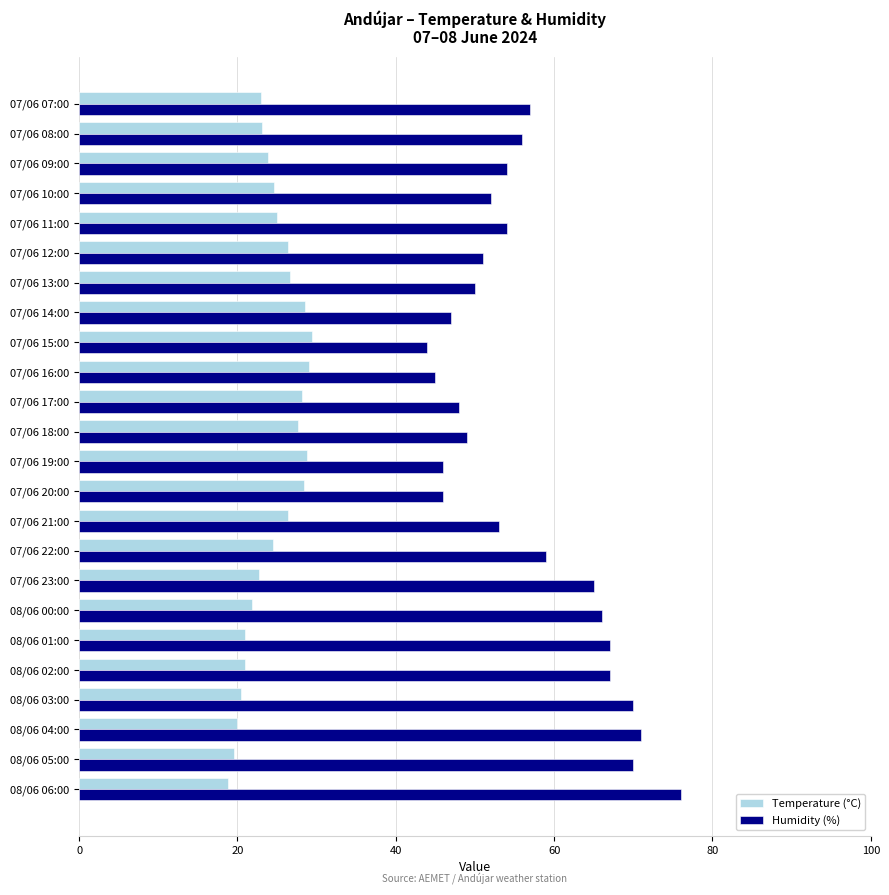

The value of Temperature (°C) at 07/06 13:00 is 45.0. True or false?

False